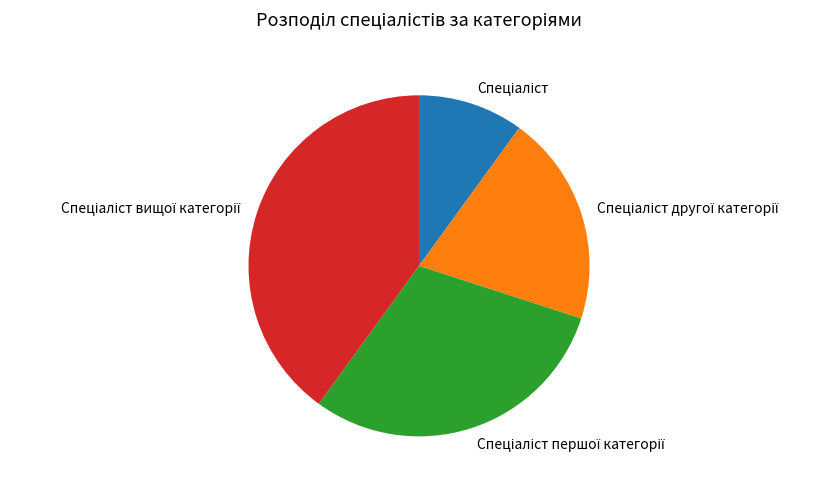

Is there a majority slice in this chart?

No